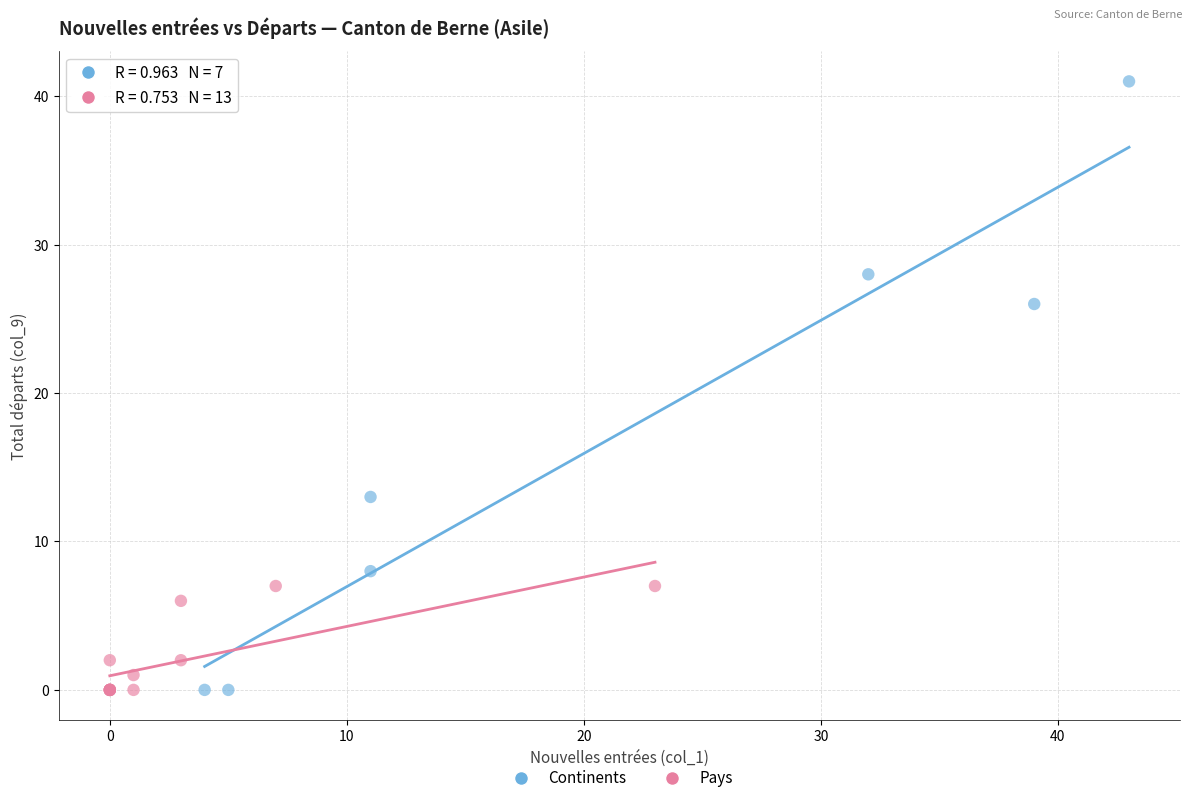

Which series contains the highest Y value?

Continents